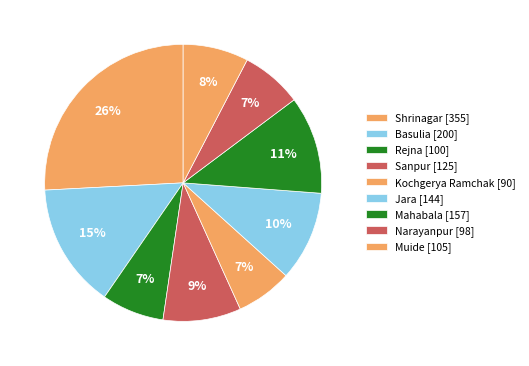

Count the number of slices in the pie.

9